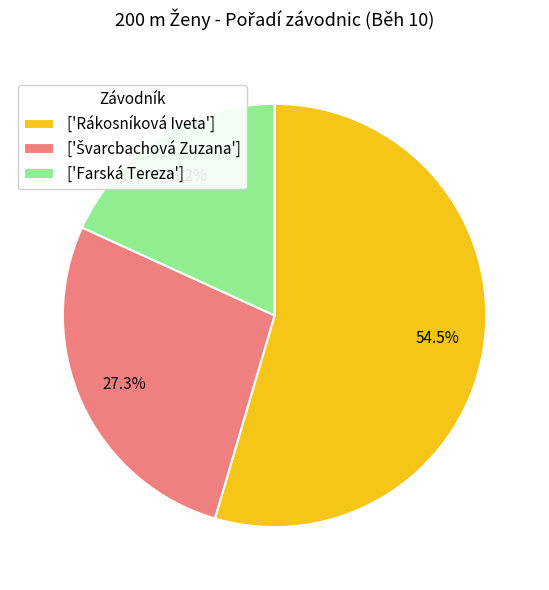

What is the ratio of the value at ['Farská Tereza'] to the value at ['Rákosníková Iveta']?

0.3